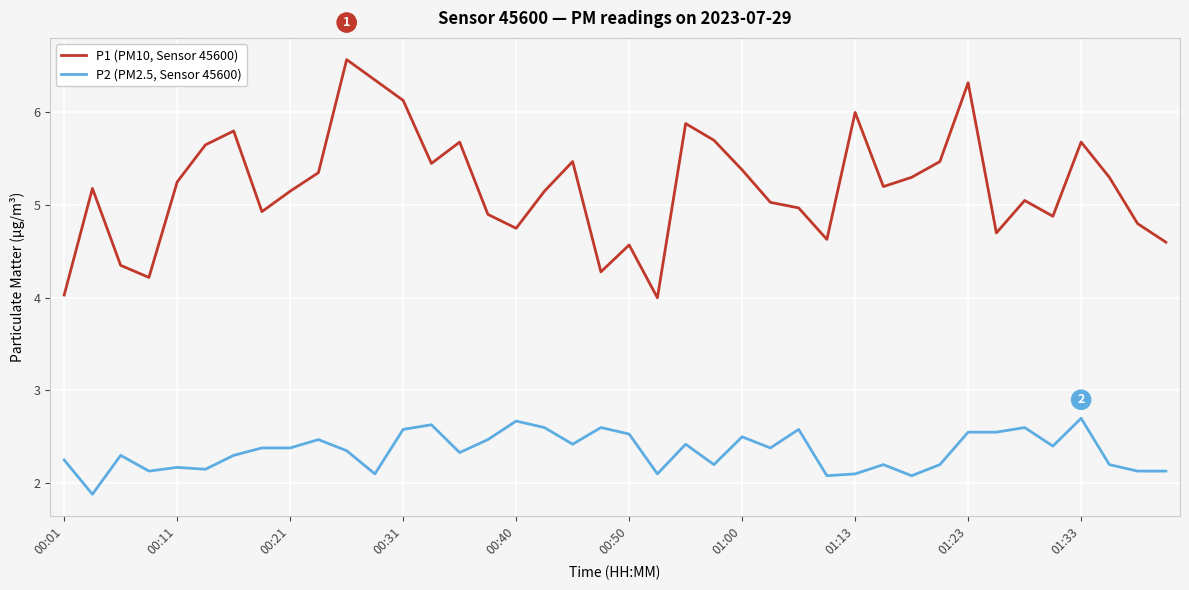

What is the smallest value displayed?

1.9